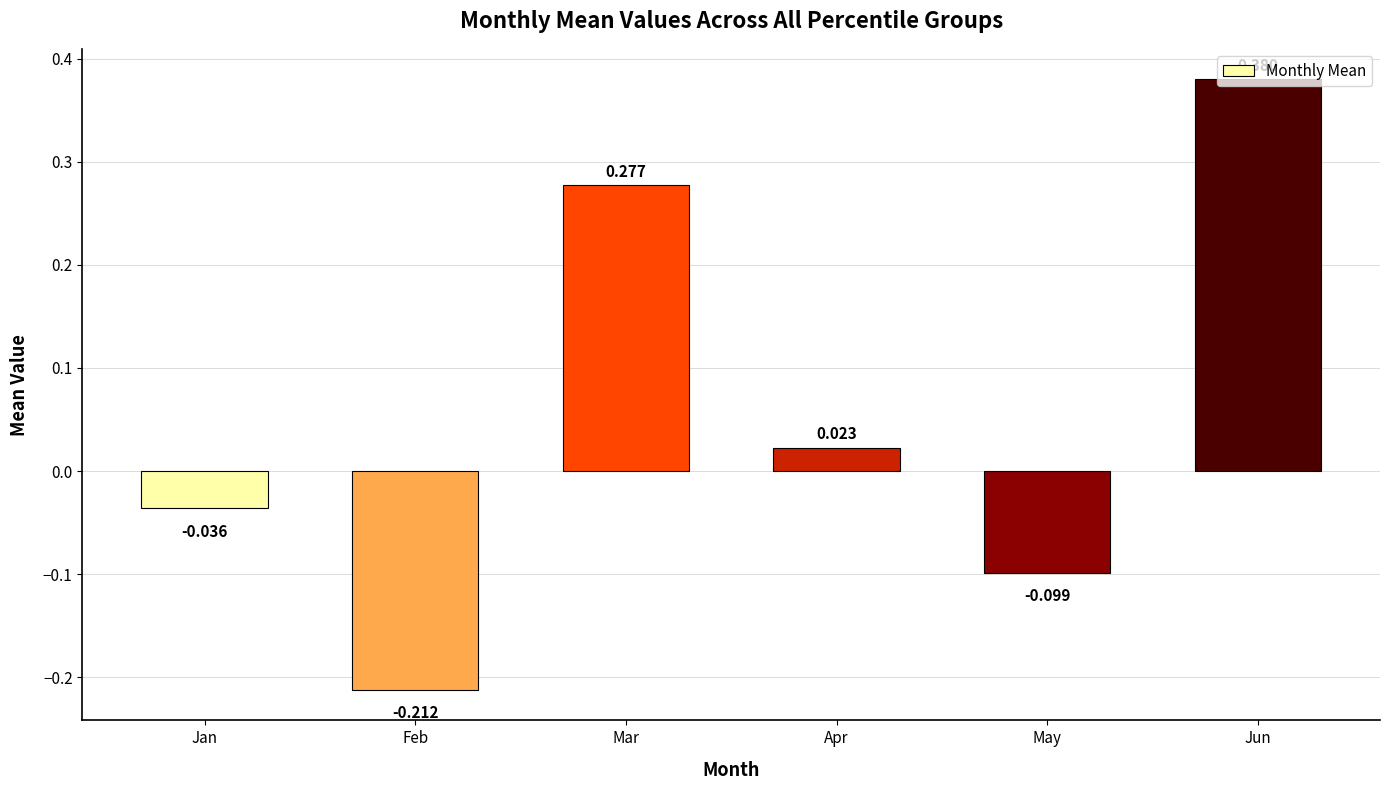

List the labels in order of value, smallest first.

Feb, May, Jan, Apr, Mar, Jun